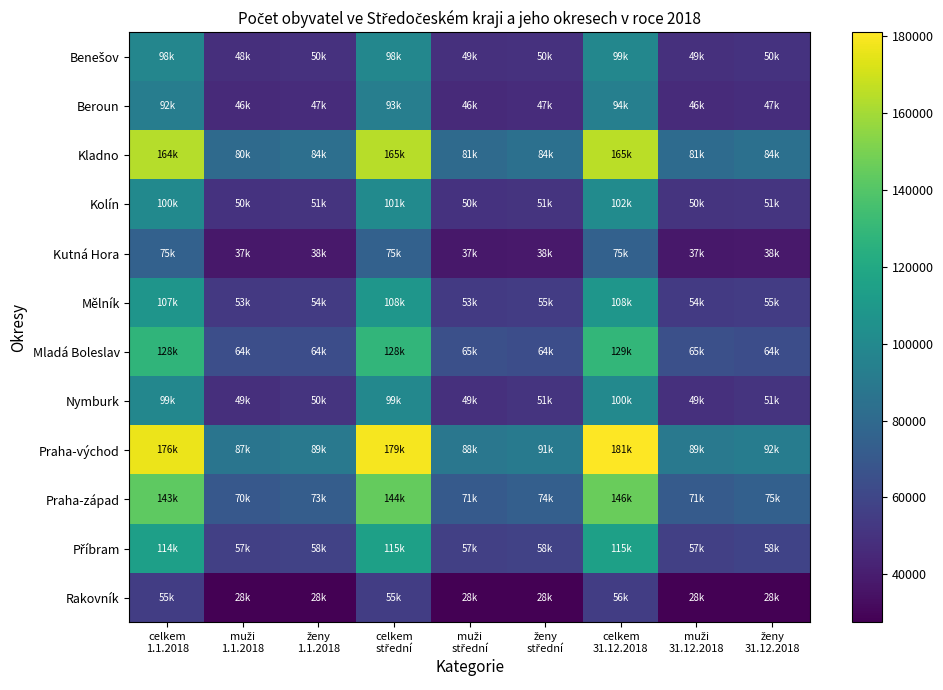

What is the difference between the highest and lowest values at celkem
1.1.2018?

120796